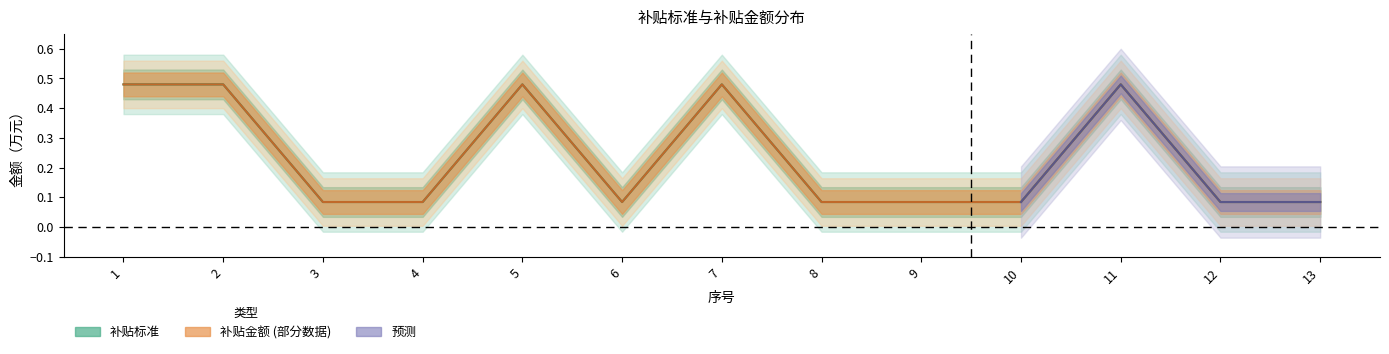

At which label does 补贴标准 reach its peak?

1